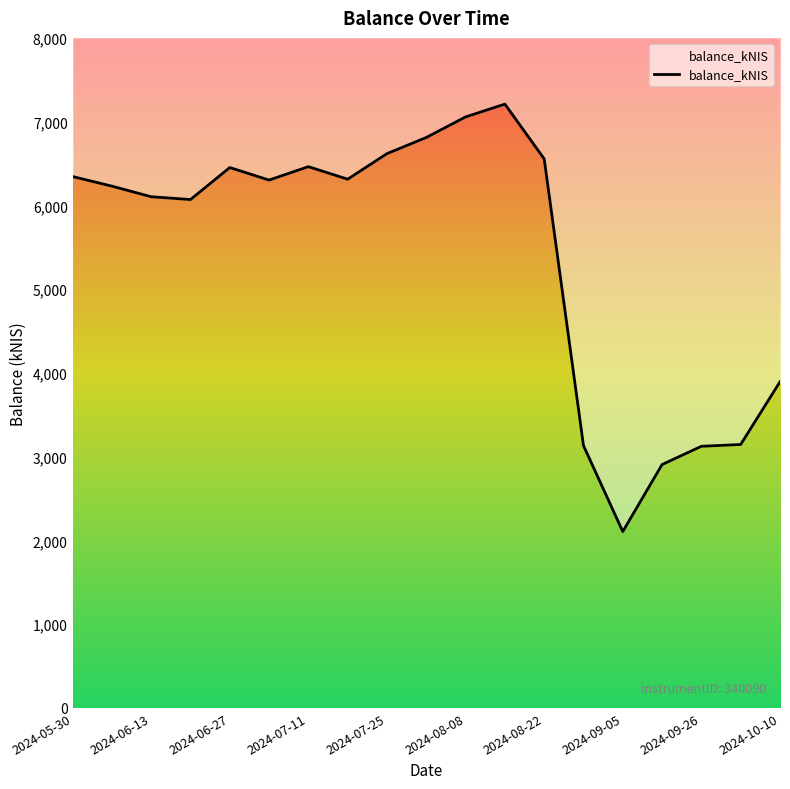

Reading left to right, what are all the values shown in this chart?

6344.6	6229.9	6103.5	6069.9	6451.8	6302.5	6462.5	6312.7	6618.0	6810.8	7056.1	7209.4	6555.4	3131.7	2105.9	2906.1	3123.8	3145.4	3894.3